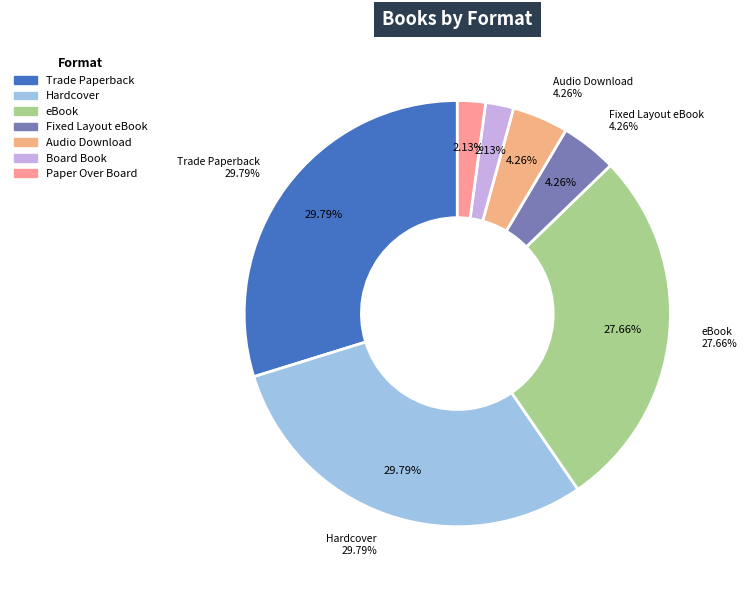

Count the number of slices in the pie.

7